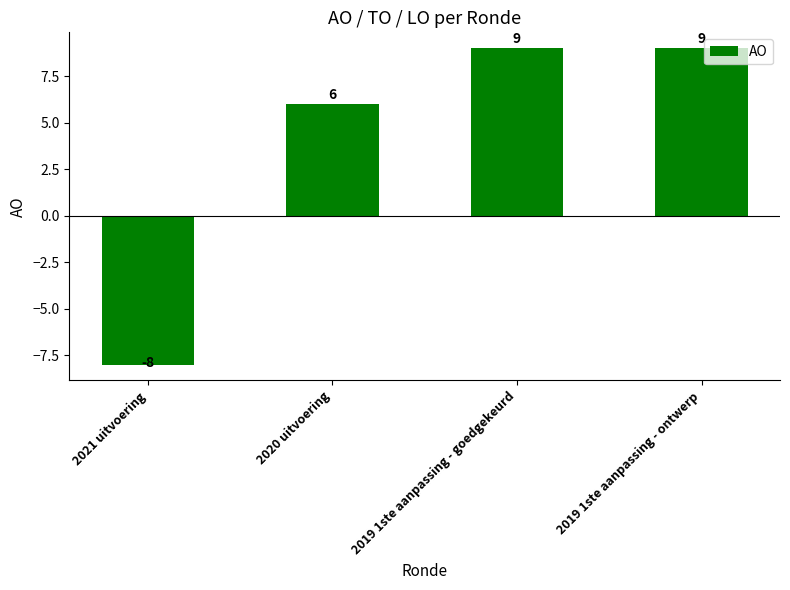

What is the value of the 2nd bar from the left?

6